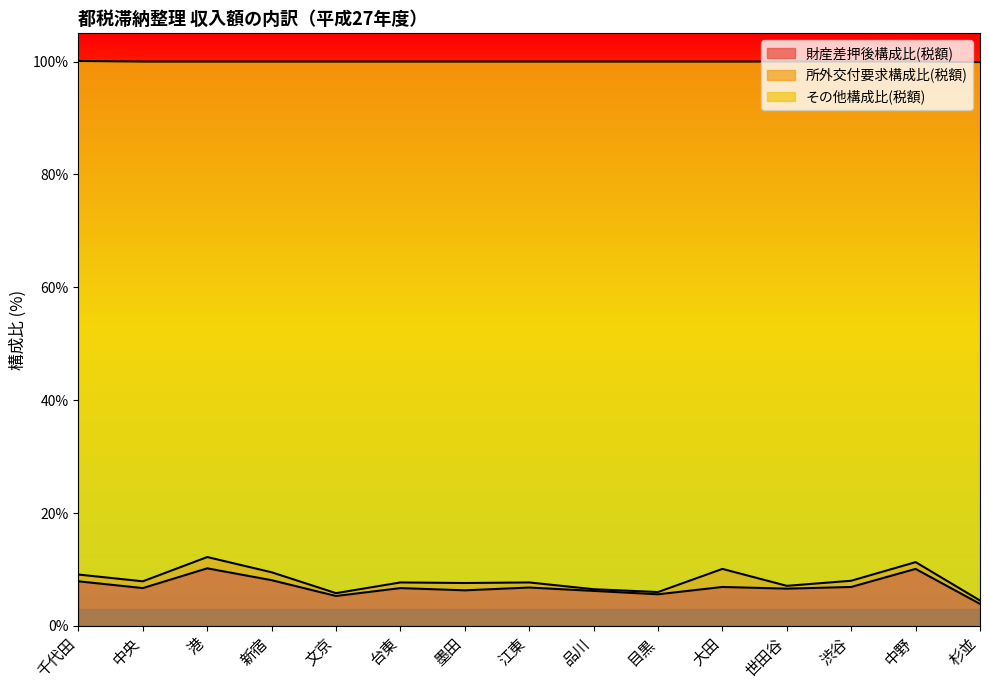

The value of 財産差押後構成比(税額) at 中央 is 6.7. True or false?

True